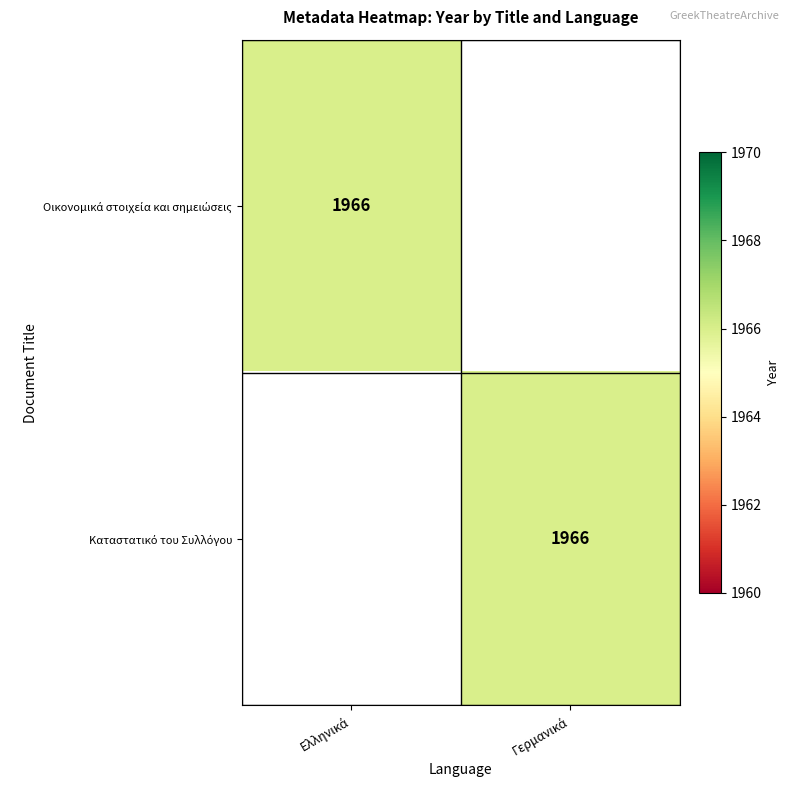

What is the total value across all series at Καταστατικό του Συλλόγου?

1966